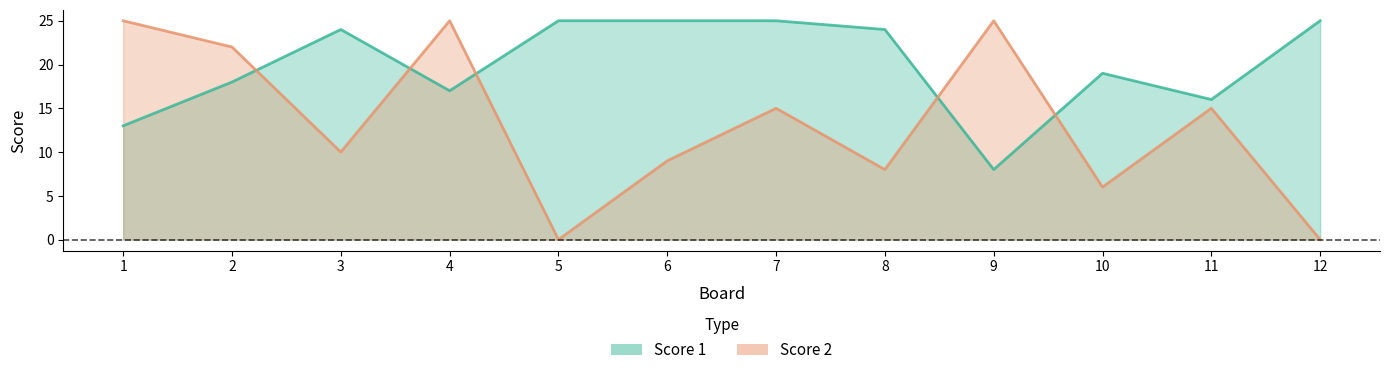

True or false: Score 2 and Score 1 intersect in this chart.

True